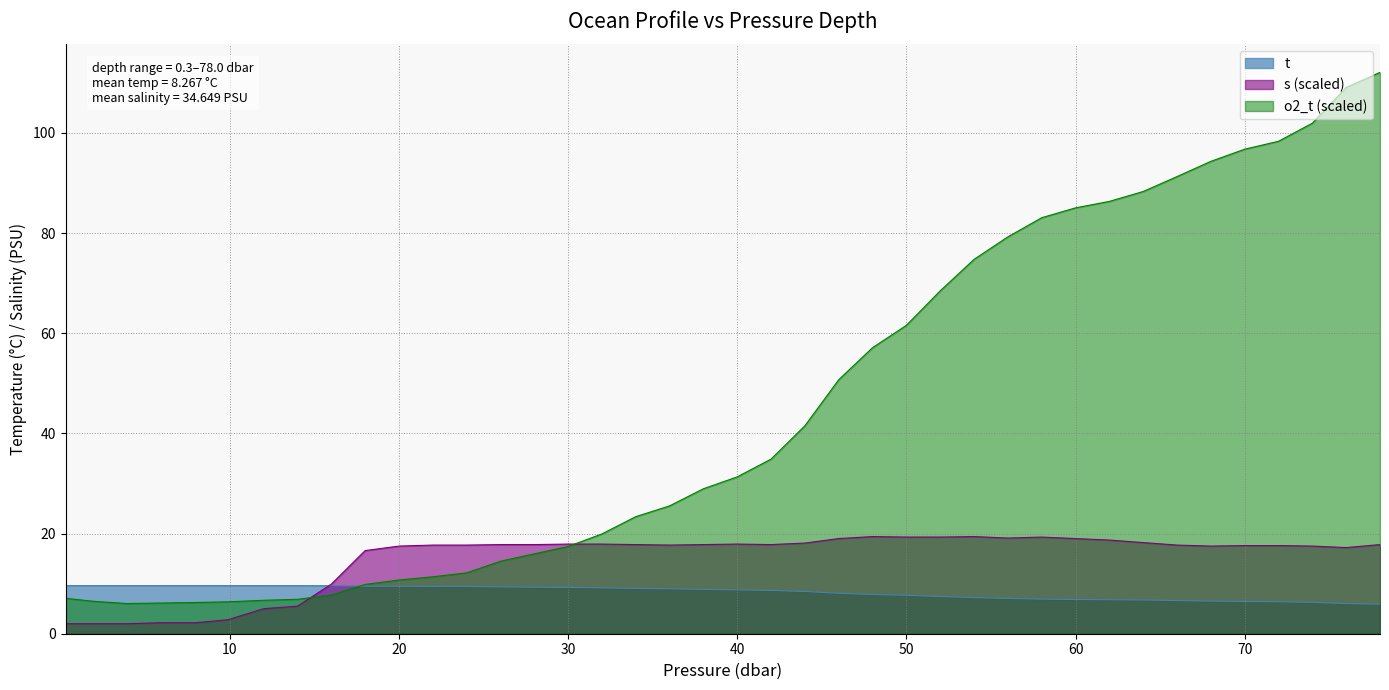

How many intersections are there between s and t?

1